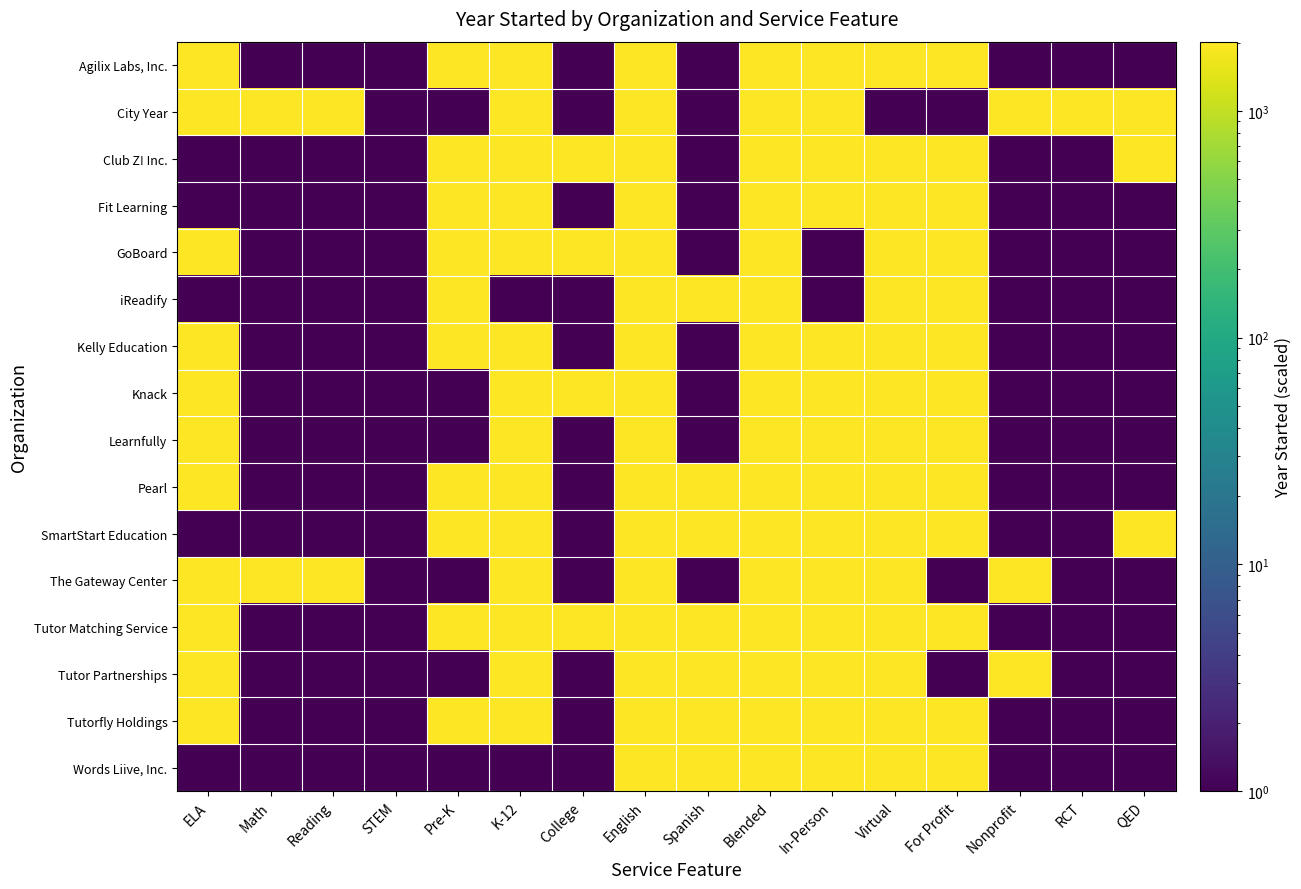

At which category does the chart reach its peak across all series?

ELA